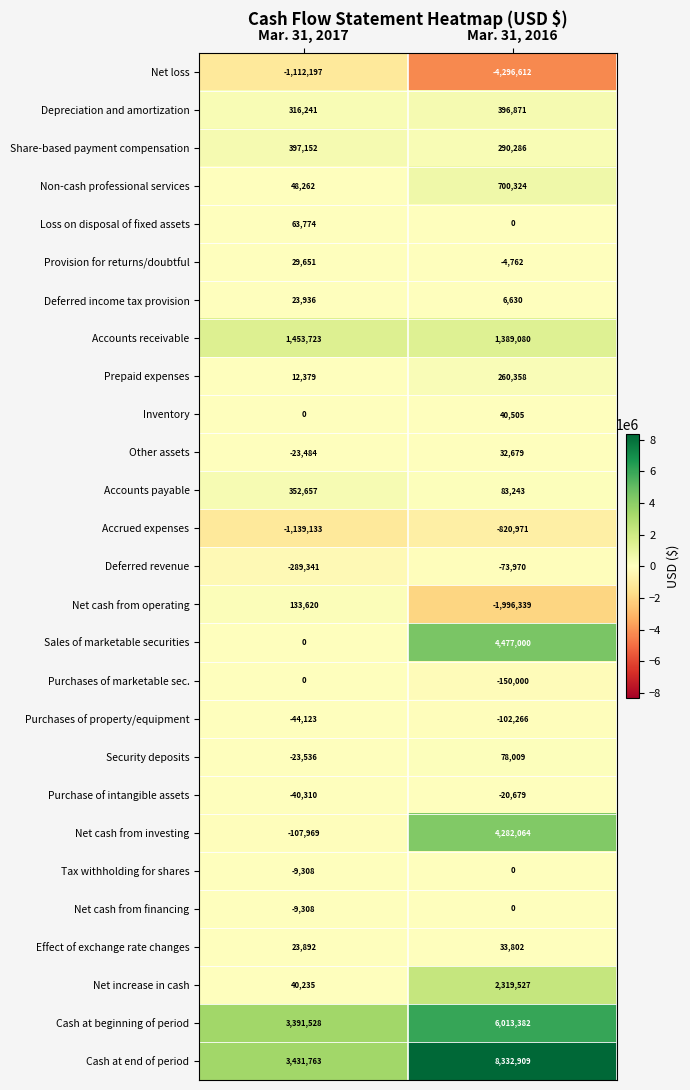

What is the total value across all series at Mar. 31, 2016?

21271070